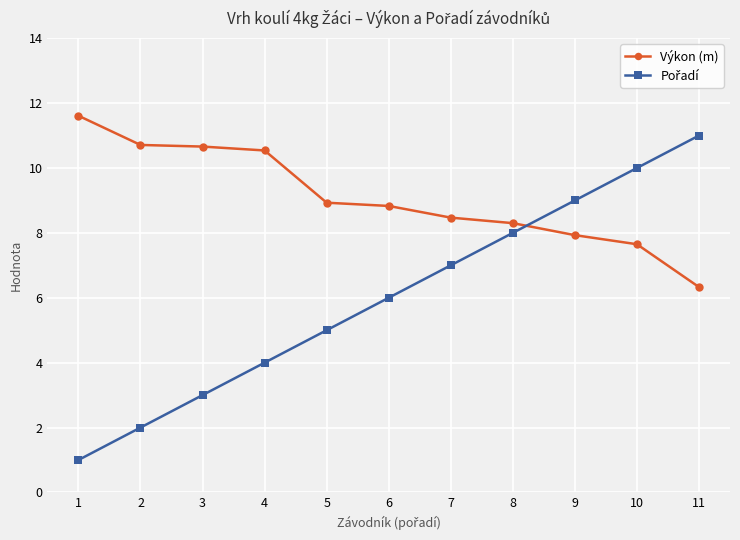

What is the value of the Výkon (m) point at the 10th from the left?

7.7